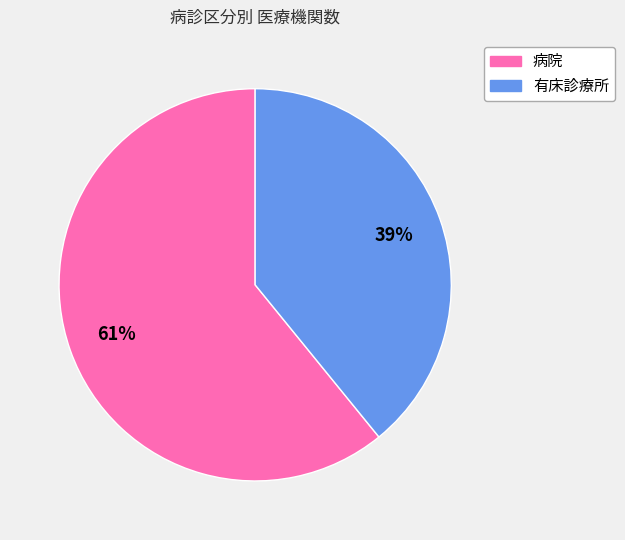

Which has a higher value, 病院 or 有床診療所?

病院